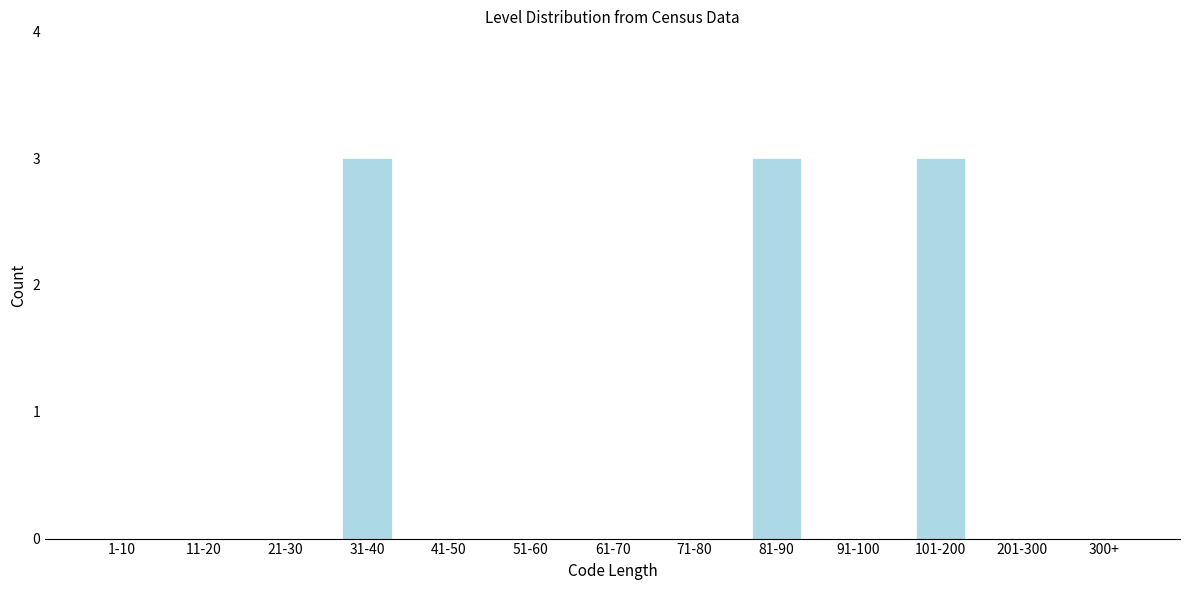

Reading left to right, list all the values displayed in this chart.

1-10=0	11-20=0	21-30=0	31-40=3	41-50=0	51-60=0	61-70=0	71-80=0	81-90=3	91-100=0	101-200=3	201-300=0	300+=0